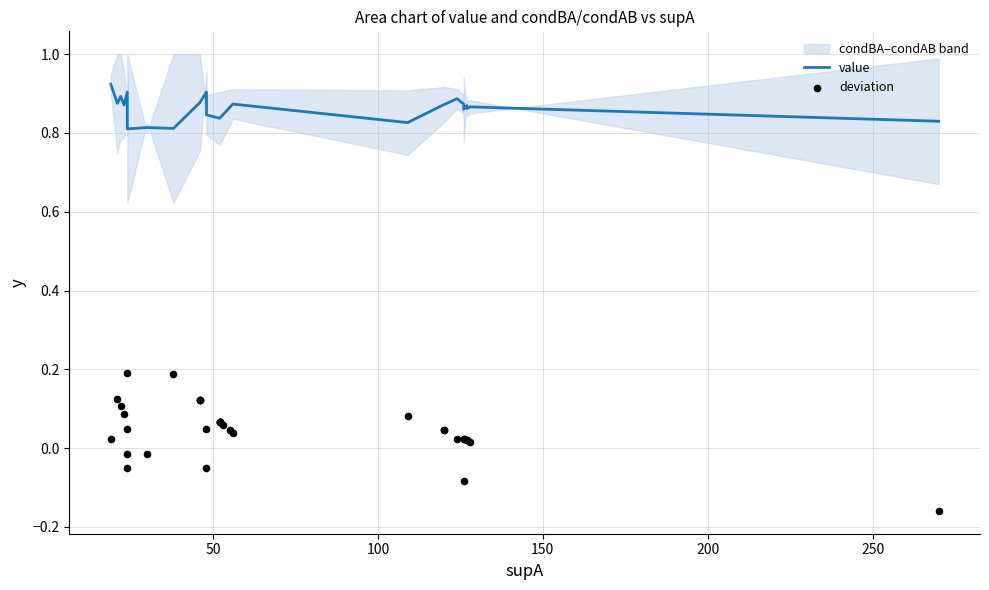

At which category is the sum across all series the highest?

50